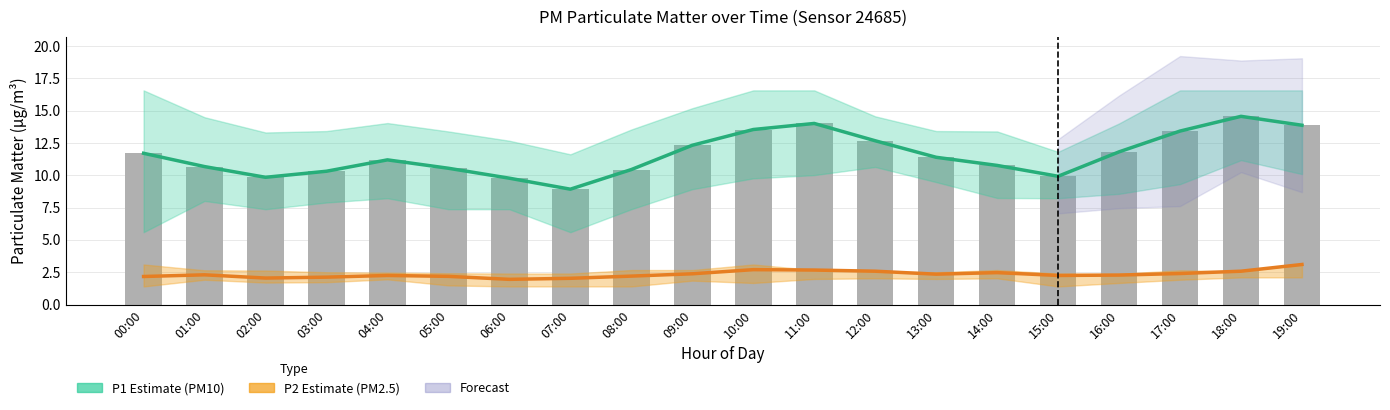

Is the value of P2 Estimate at 15:00 greater than the value of Raw P1 readings at 19:00?

No